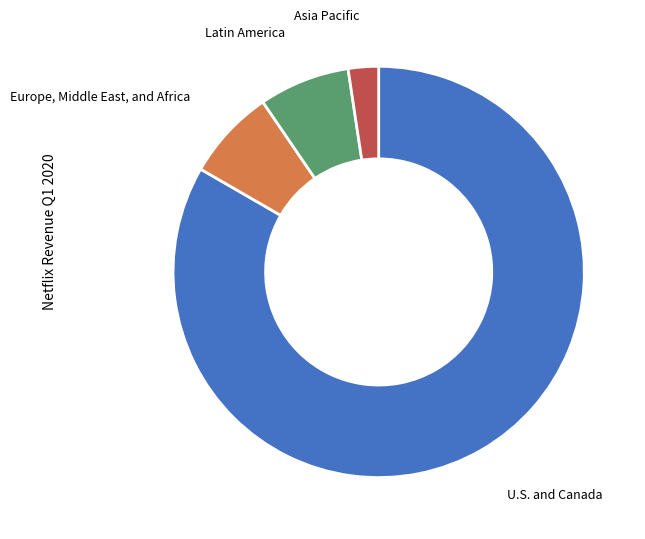

Does any single category account for the majority?

Yes